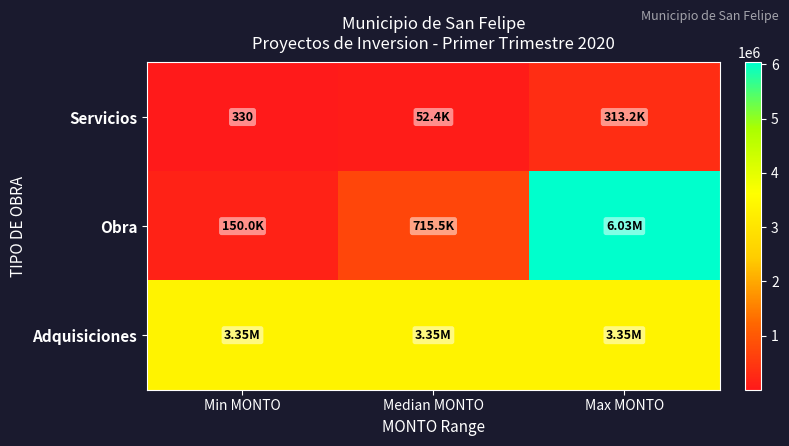

How many values in the Obra series are below 715508?

1